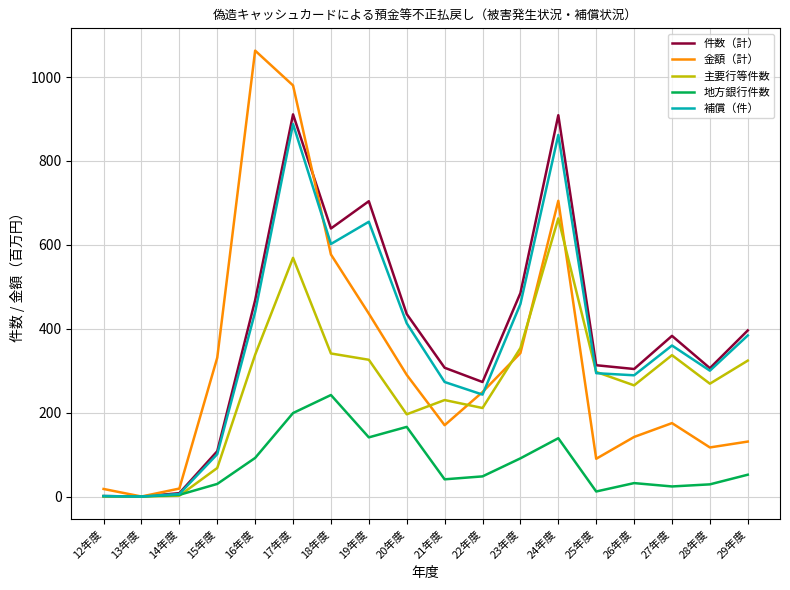

Which category has the highest value across all series?

16年度